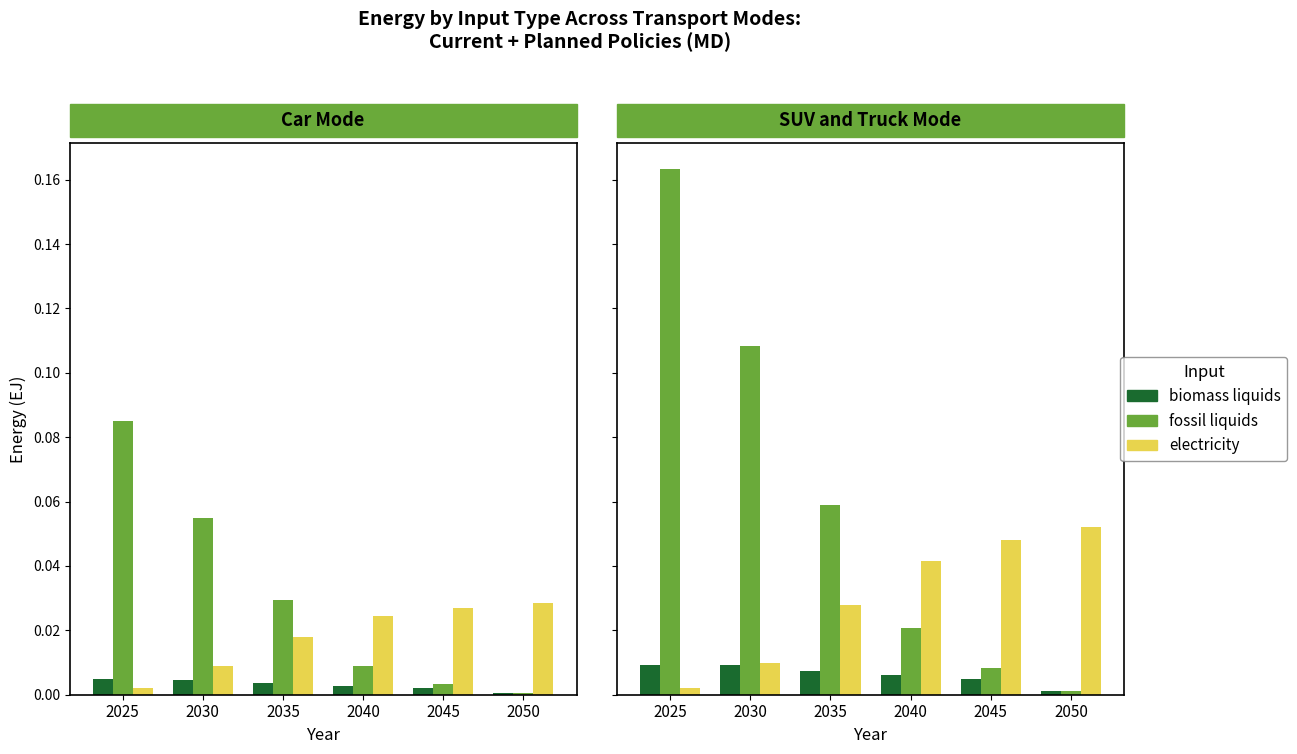

List the series in order of their peak value, lowest first.

biomass liquids, electricity, fossil liquids